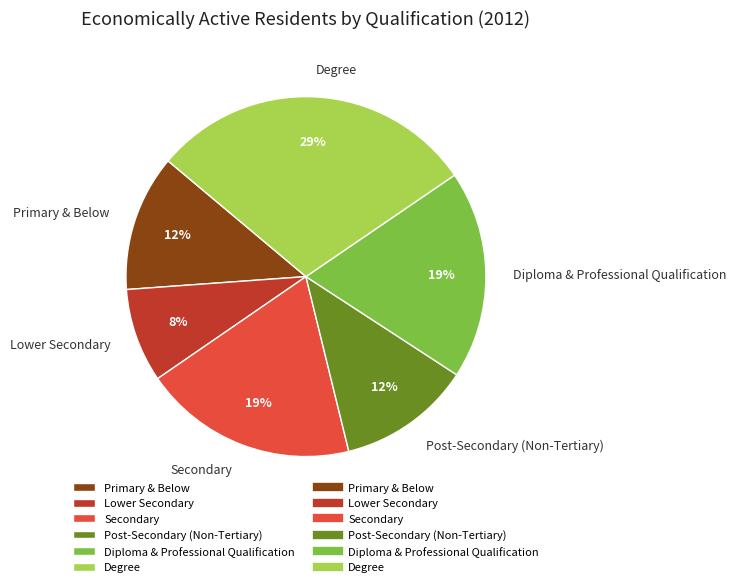

Which slice is the smallest?

Lower Secondary